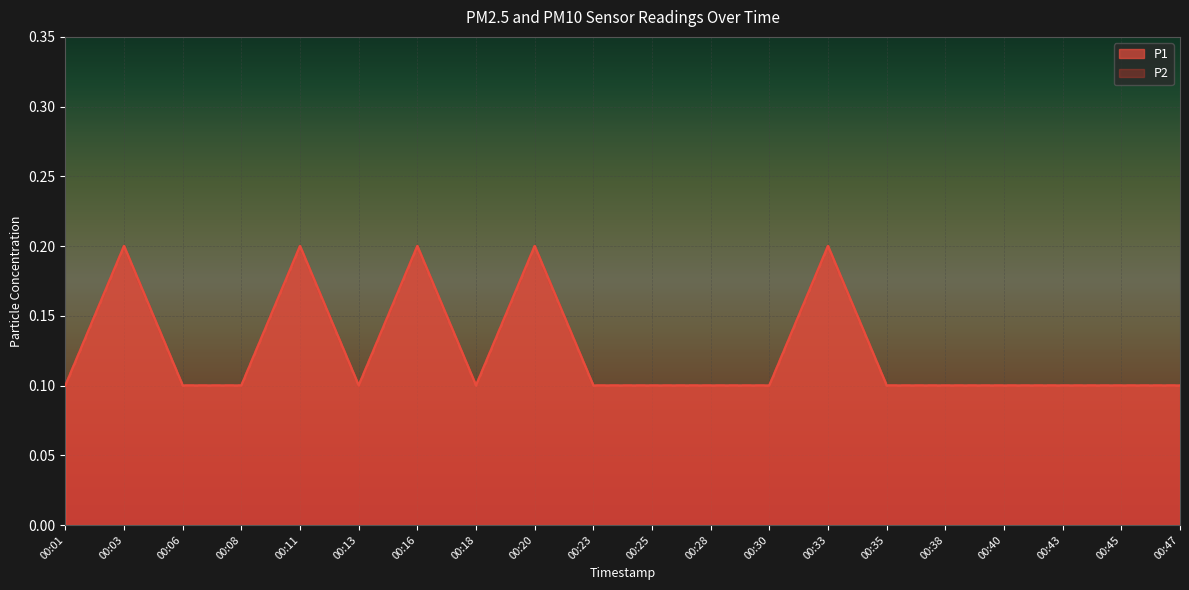

How many distinct data groups are displayed?

2